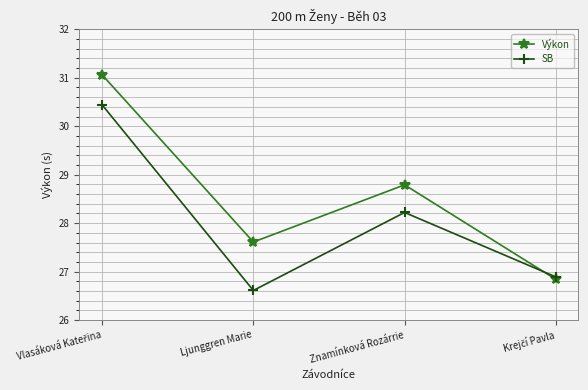

Which series has the largest total across all categories?

Výkon